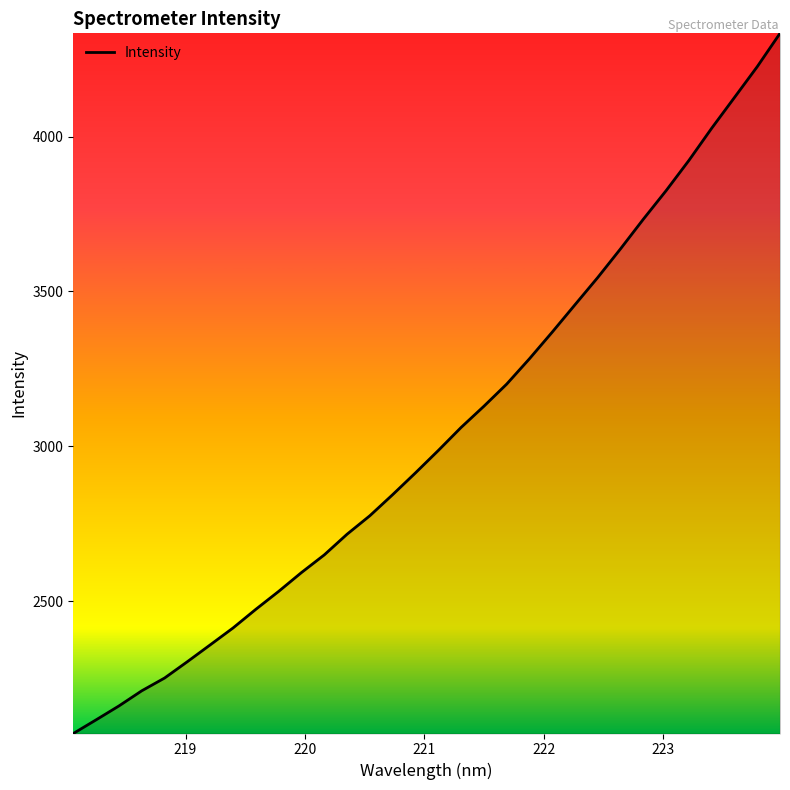

What is the difference between the maximum and minimum values?

2261.3